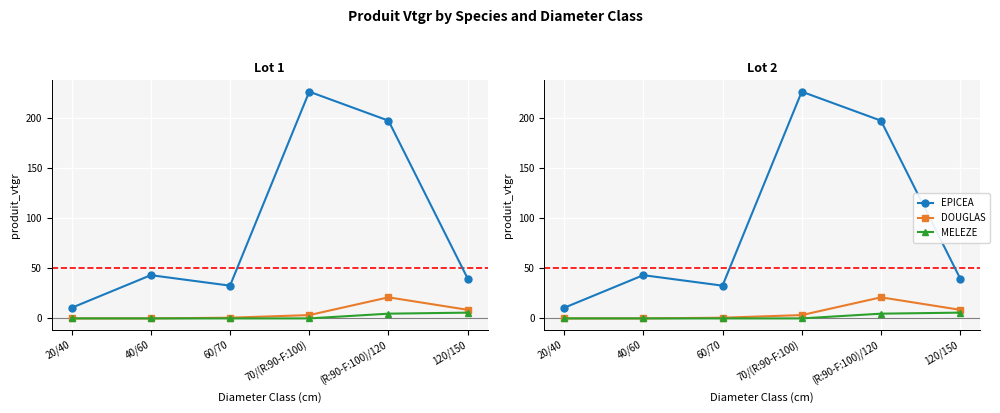

What is the label of the 6th point from the right?

20/40